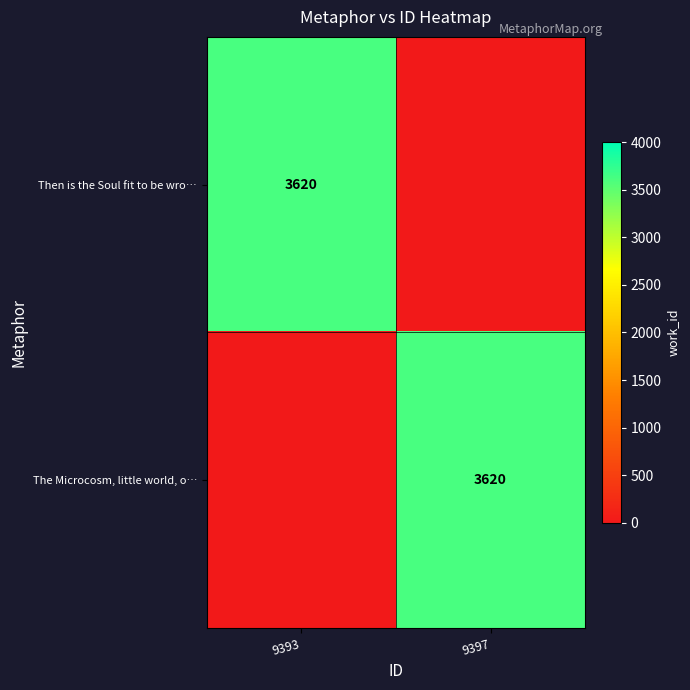

Which has a higher value, 9397 or 9393?

9393